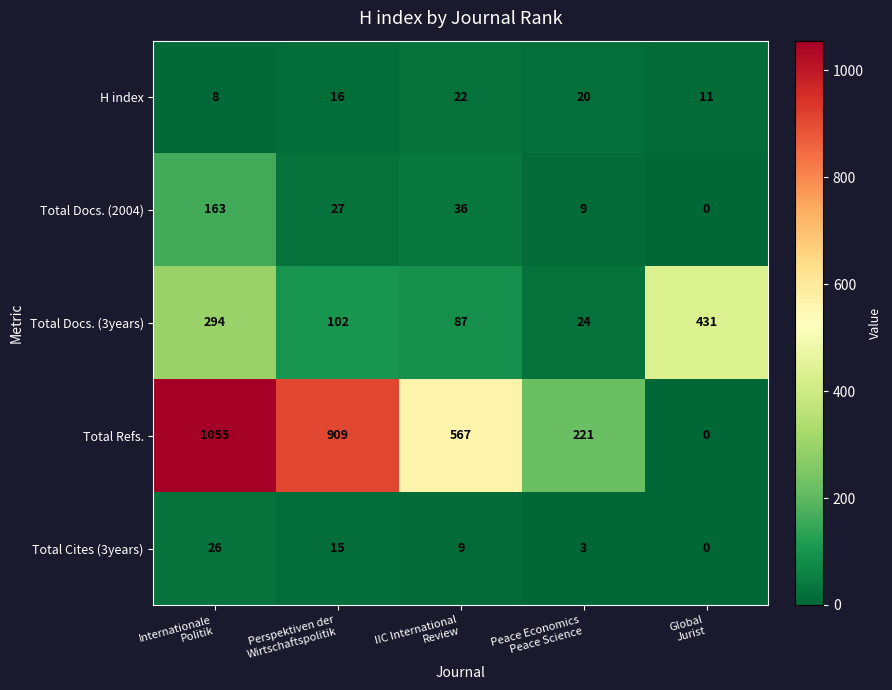

Between Internationale
Politik and Peace Economics
Peace Science, which series saw the biggest shift?

Total Refs.